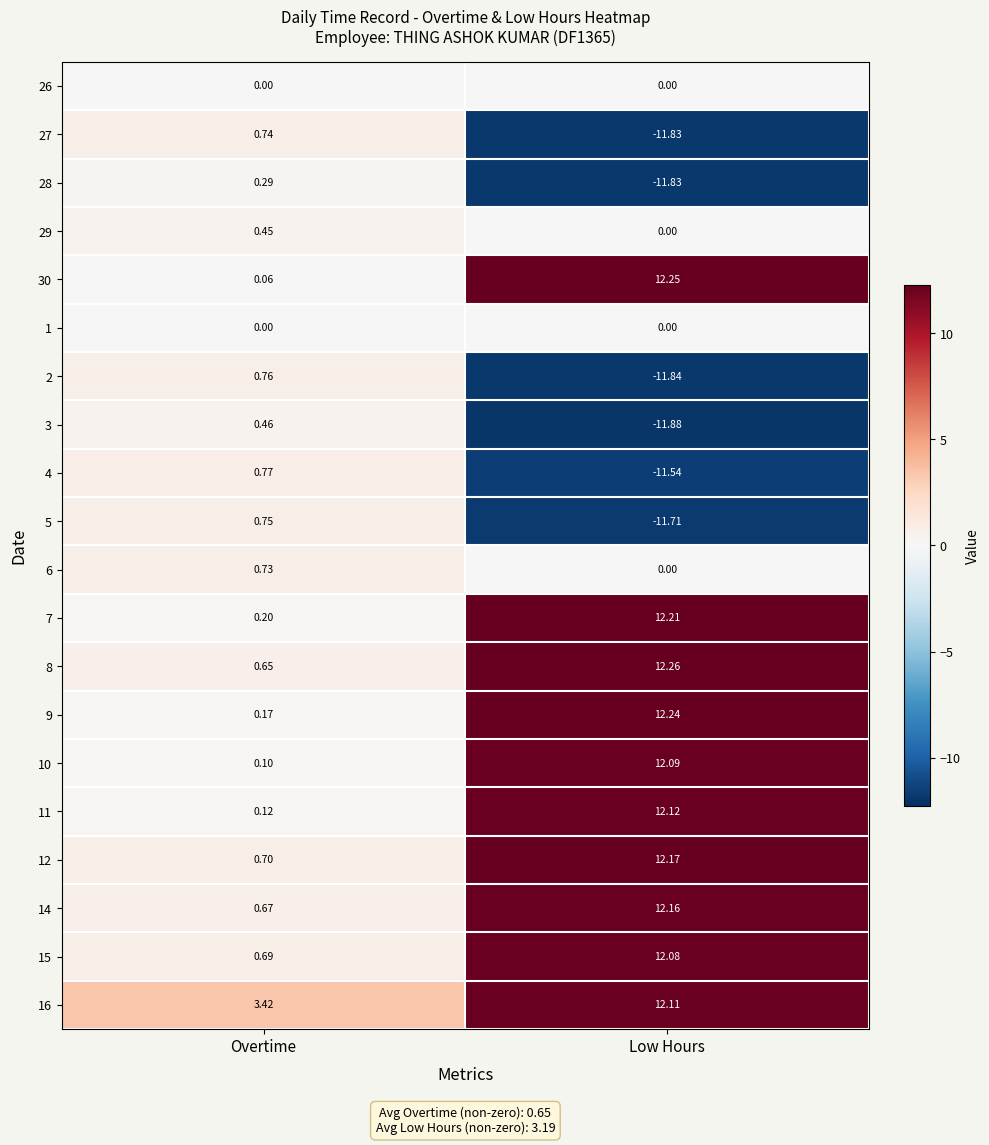

How many positive values does the 3 series have?

1